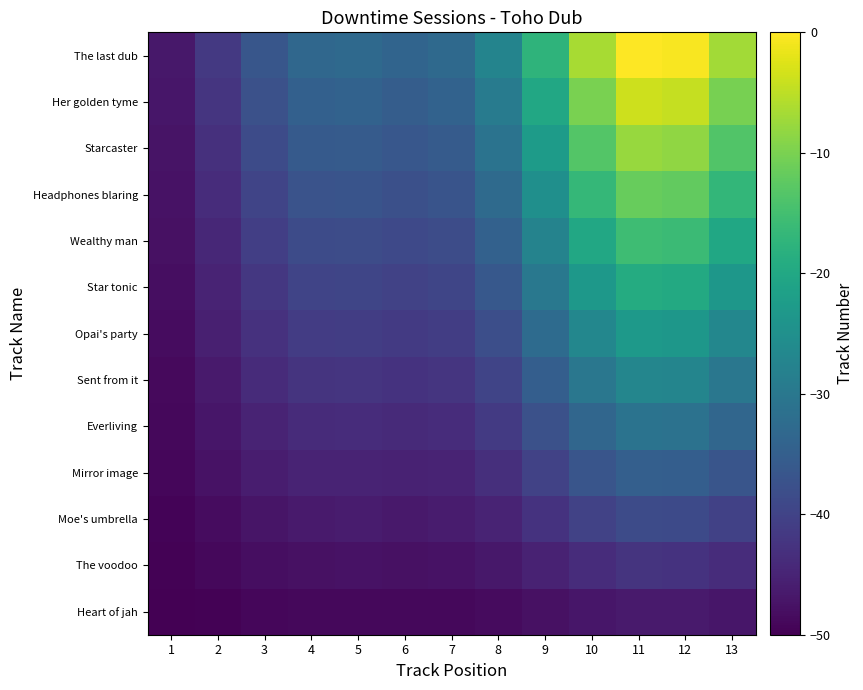

Which has a higher value, 11 or 13?

11